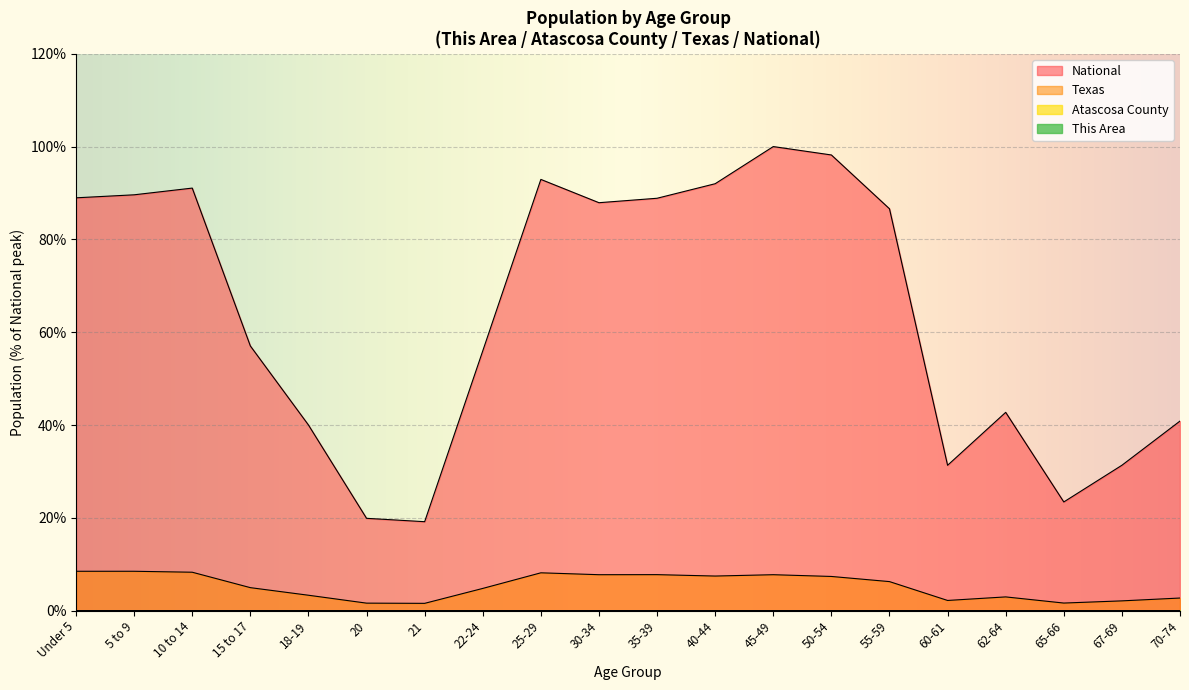

Is the value of Atascosa County at 70-74 greater than the value of National at 65-66?

No